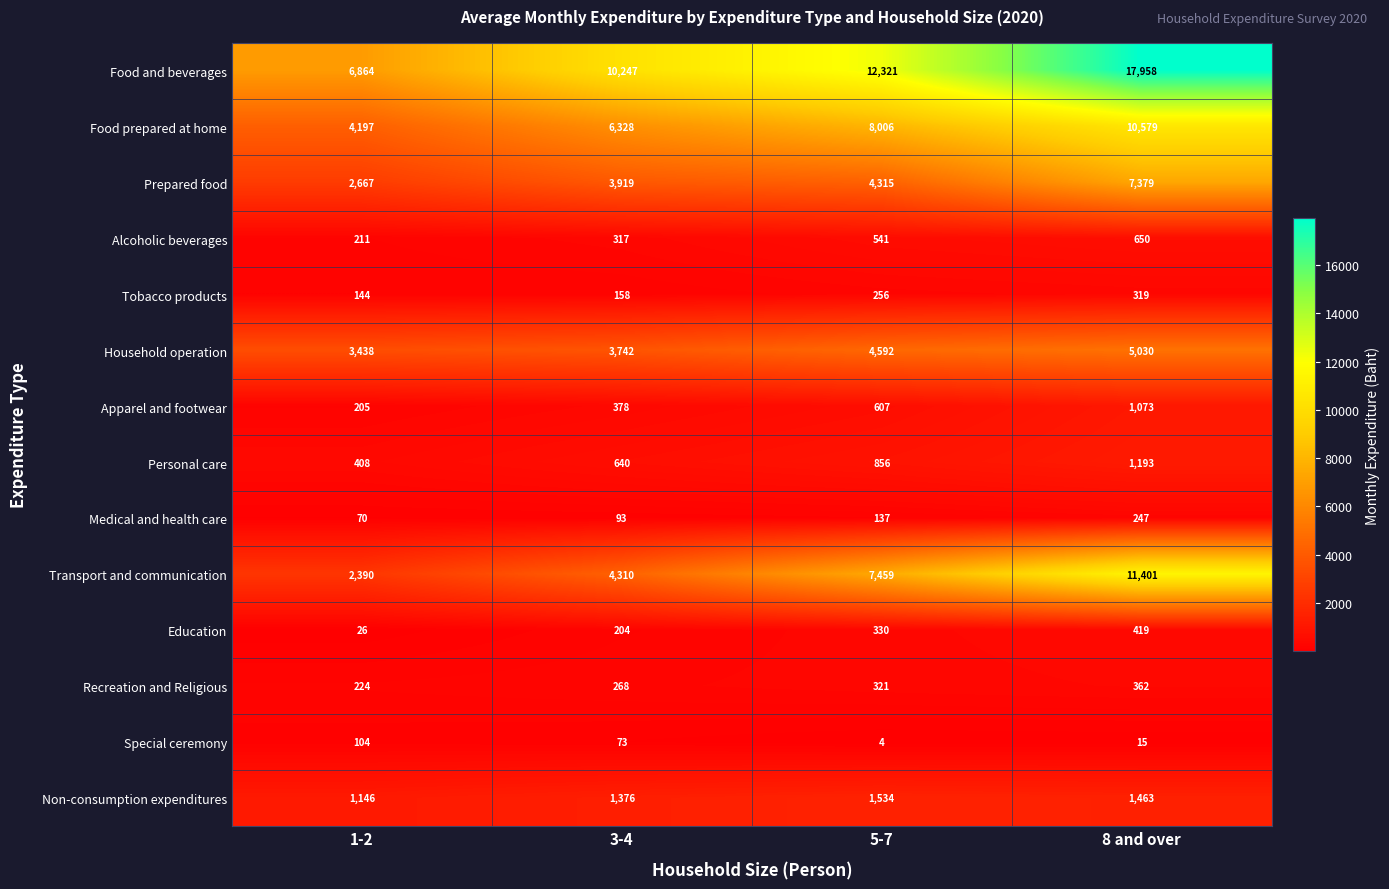

How many data points in Household operation are less than 4592?

2